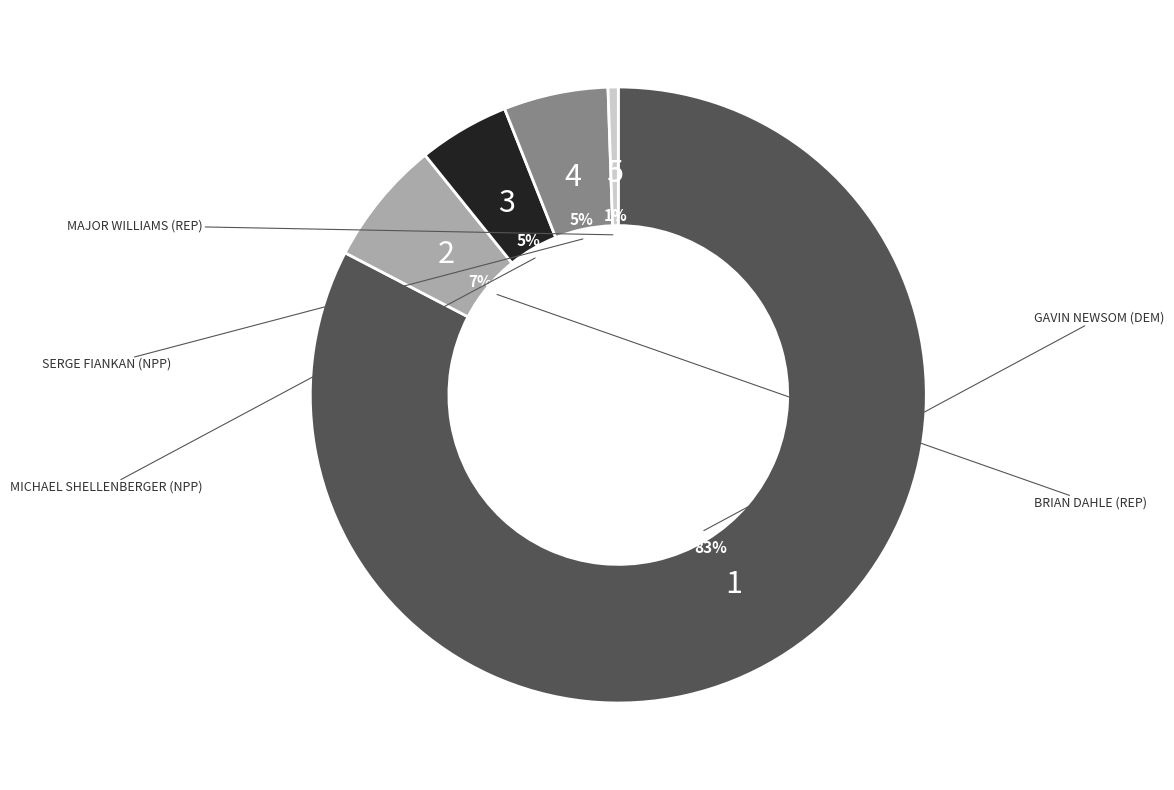

Does any single category account for the majority?

Yes